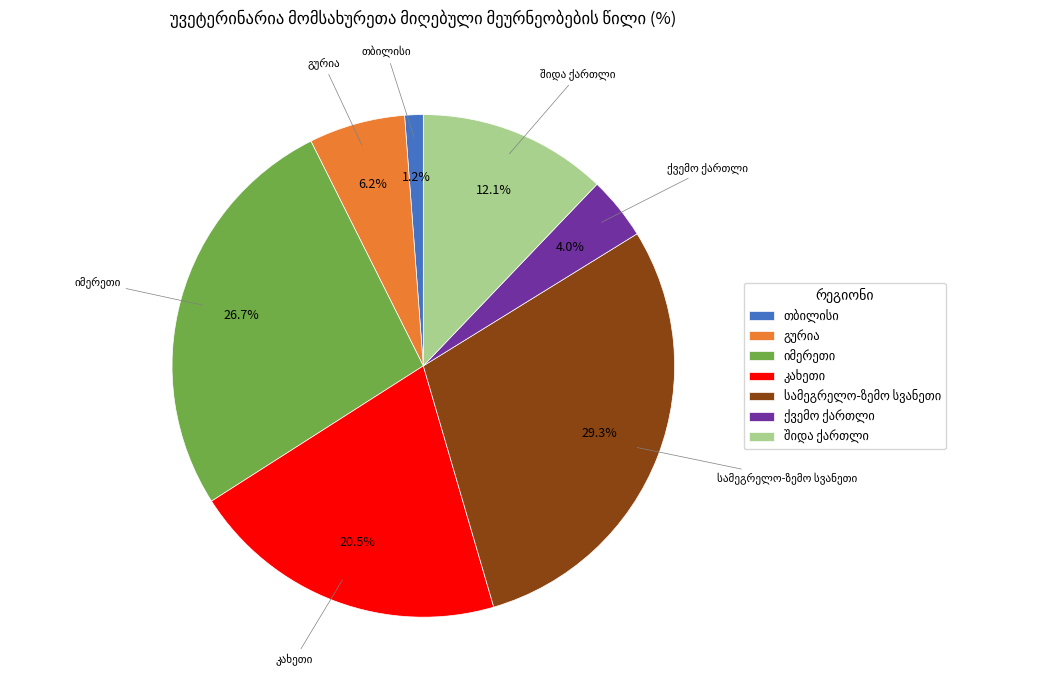

How many segments does this pie chart have?

7